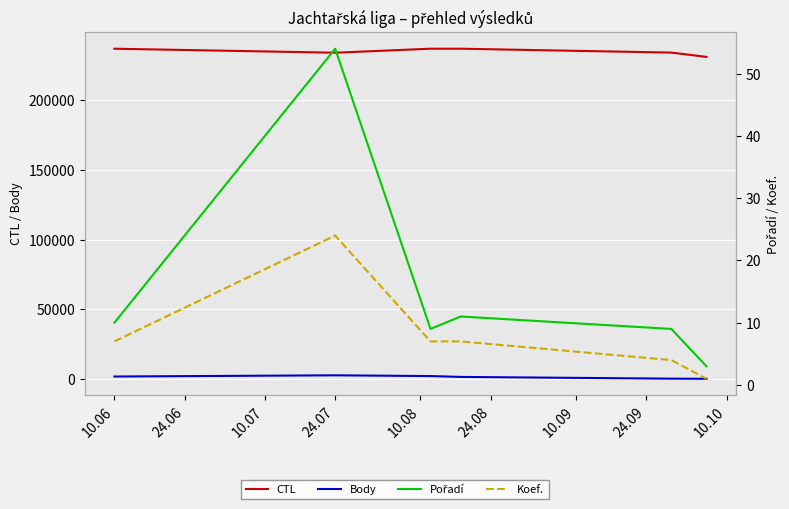

True or false: Body and Koef. intersect in this chart.

False